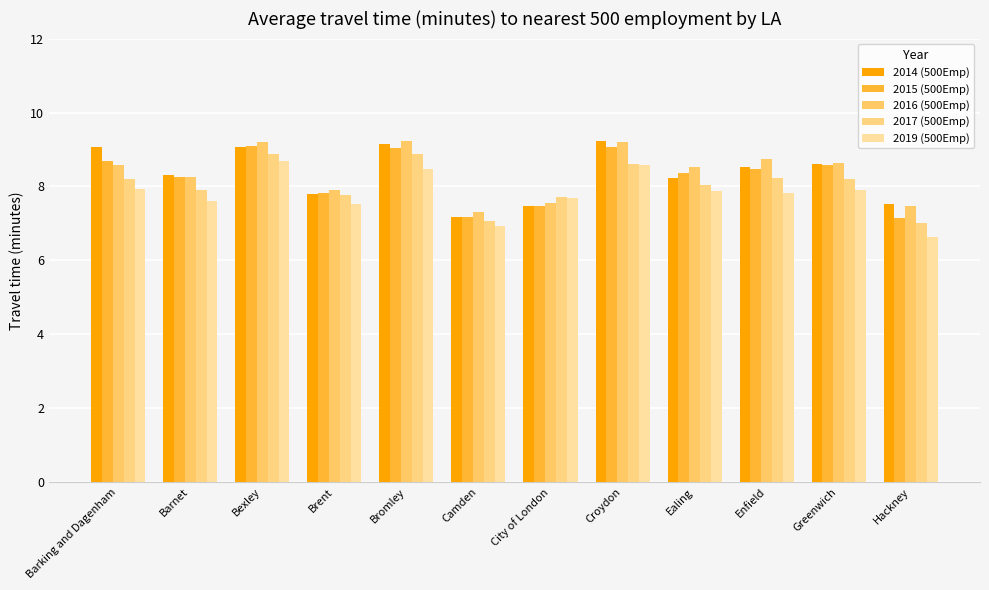

Reading left to right, list all the values displayed in this chart.

2014 (500Emp): Barking and Dagenham=9.1	Barnet=8.3	Bexley=9.1	Brent=7.8	Bromley=9.2	Camden=7.2	City of London=7.5	Croydon=9.2	Ealing=8.2	Enfield=8.5	Greenwich=8.6	Hackney=7.5
2015 (500Emp): Barking and Dagenham=8.7	Barnet=8.3	Bexley=9.1	Brent=7.8	Bromley=9.0	Camden=7.2	City of London=7.5	Croydon=9.1	Ealing=8.4	Enfield=8.5	Greenwich=8.6	Hackney=7.1
2016 (500Emp): Barking and Dagenham=8.6	Barnet=8.2	Bexley=9.2	Brent=7.9	Bromley=9.2	Camden=7.3	City of London=7.5	Croydon=9.2	Ealing=8.5	Enfield=8.7	Greenwich=8.6	Hackney=7.5
2017 (500Emp): Barking and Dagenham=8.2	Barnet=7.9	Bexley=8.9	Brent=7.8	Bromley=8.9	Camden=7.1	City of London=7.7	Croydon=8.6	Ealing=8.1	Enfield=8.2	Greenwich=8.2	Hackney=7.0
2019 (500Emp): Barking and Dagenham=7.9	Barnet=7.6	Bexley=8.7	Brent=7.5	Bromley=8.5	Camden=6.9	City of London=7.7	Croydon=8.6	Ealing=7.9	Enfield=7.8	Greenwich=7.9	Hackney=6.6